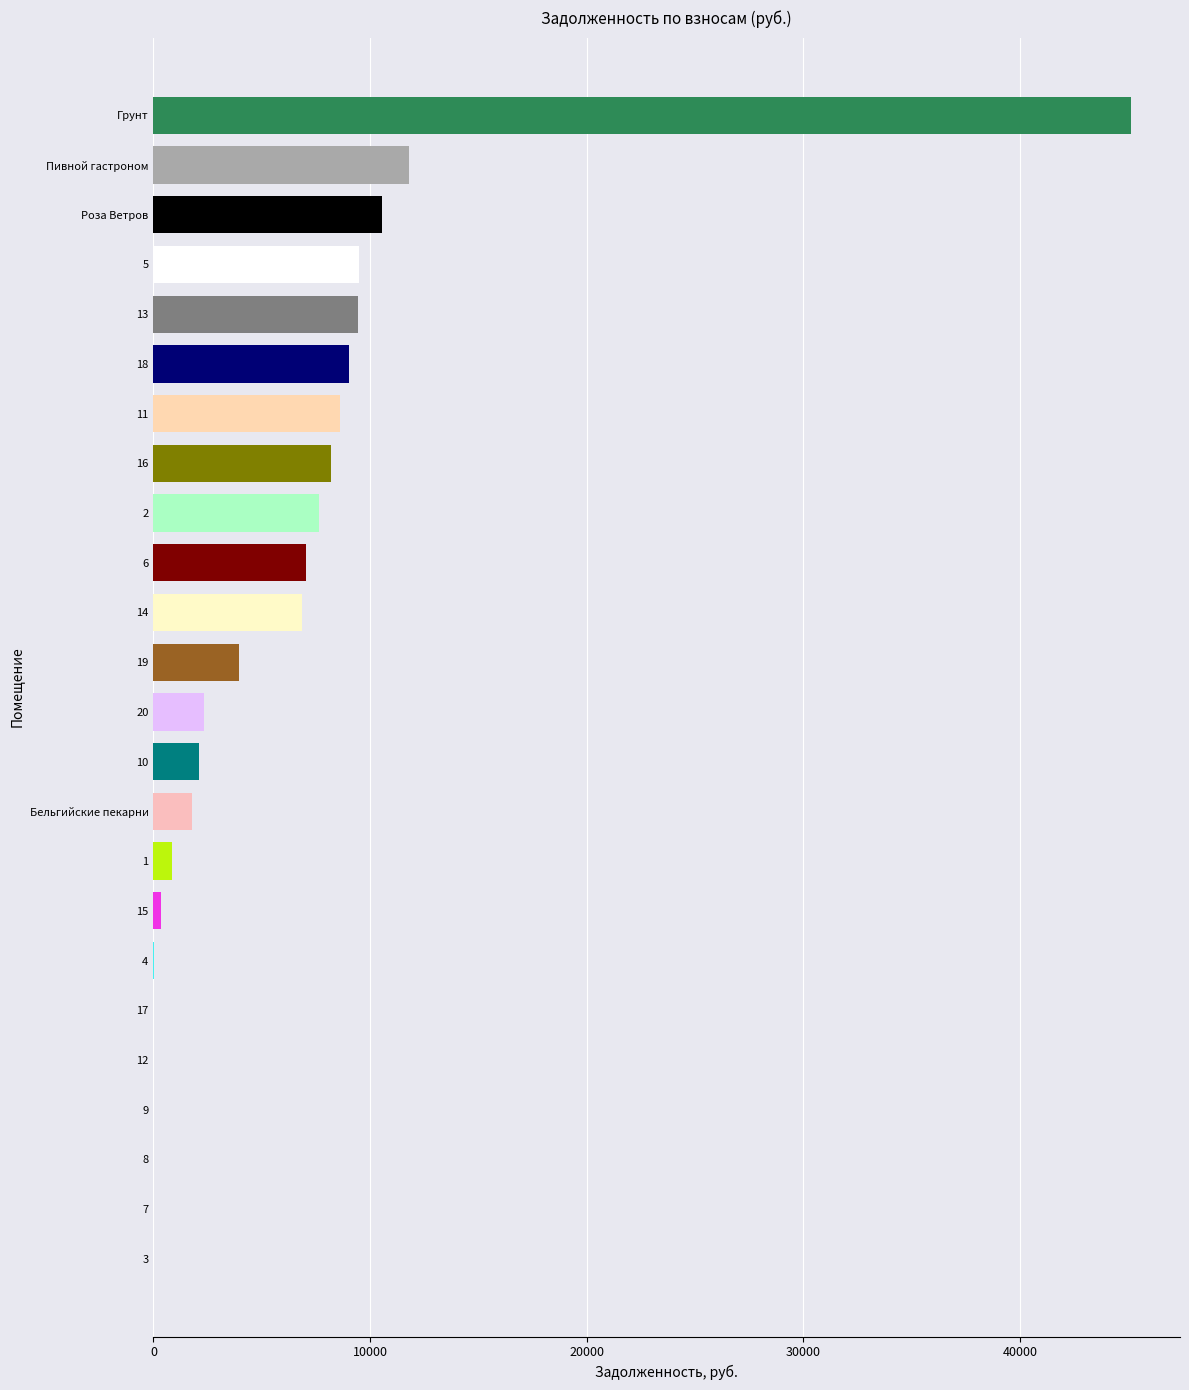

The value at 7 is 28487.4. True or false?

False